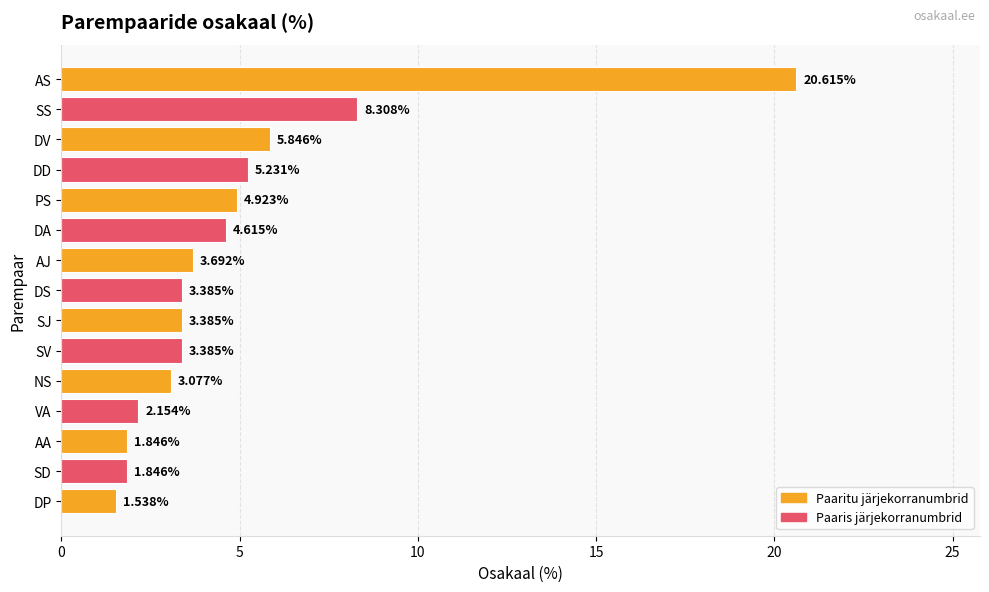

At which category does the chart reach its peak across all series?

AS